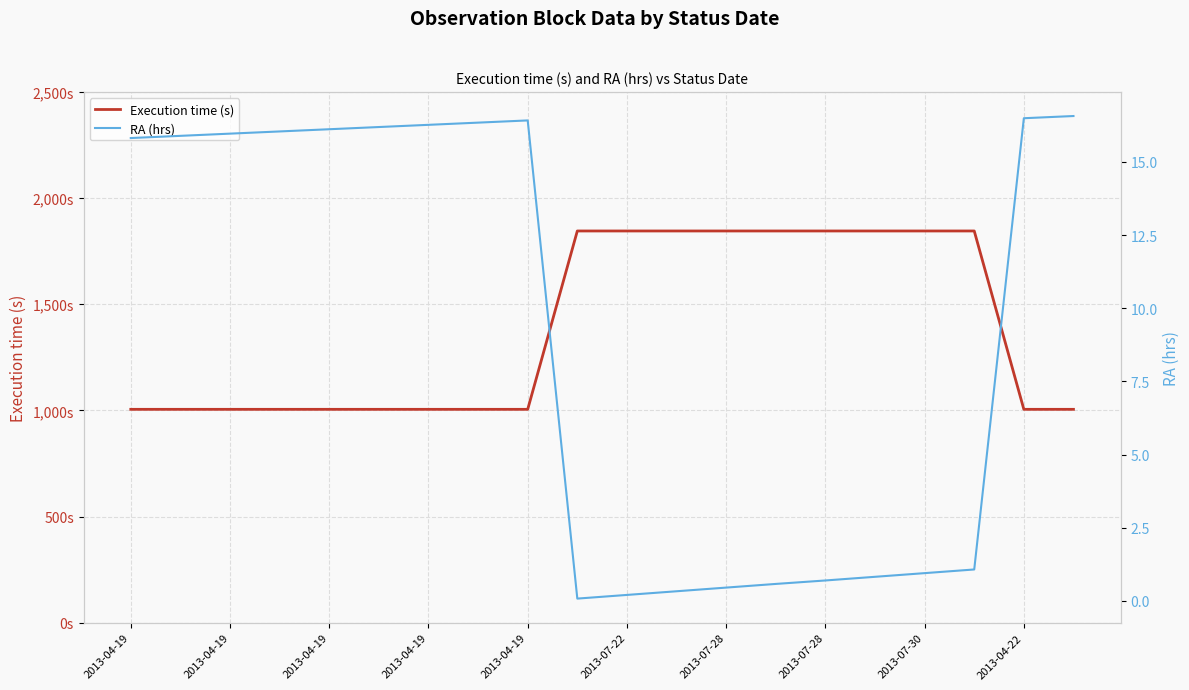

True or false: Execution time (s) and RA (hrs) intersect in this chart.

False